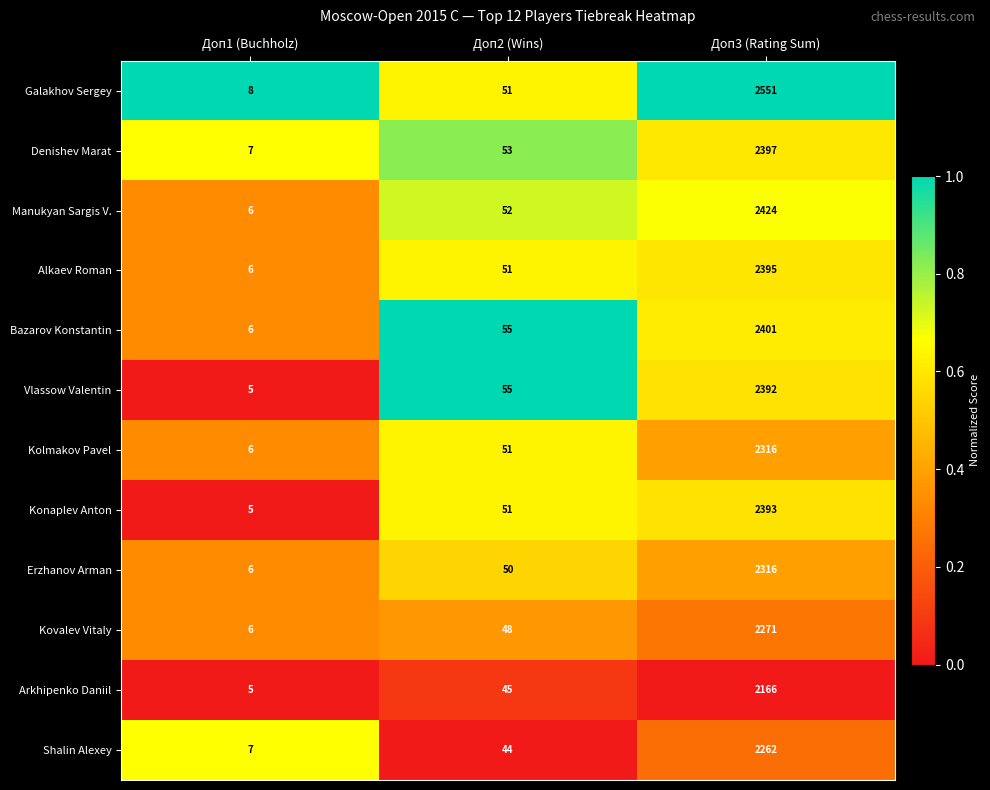

What is the spread (max minus min) of values at Доп2 (Wins)?

11